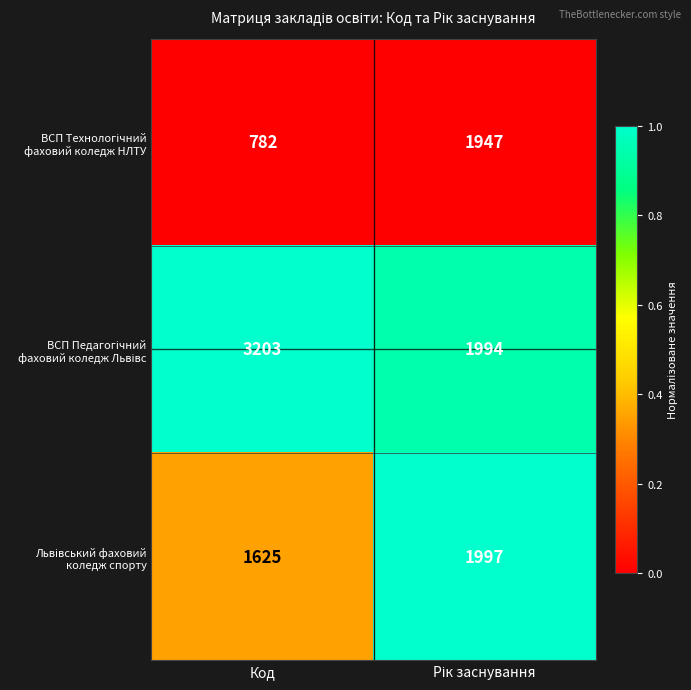

Which label corresponds to the largest value in the chart?

Код